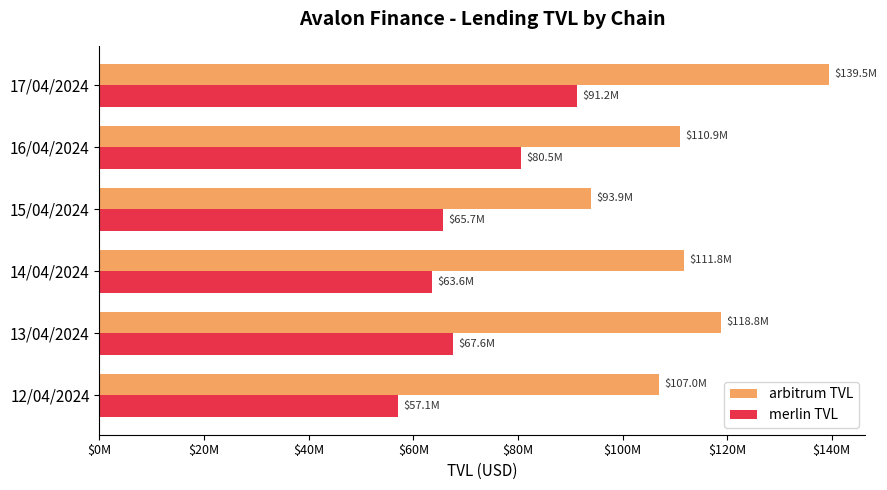

What are all the series names shown in the legend?

arbitrum TVL, merlin TVL